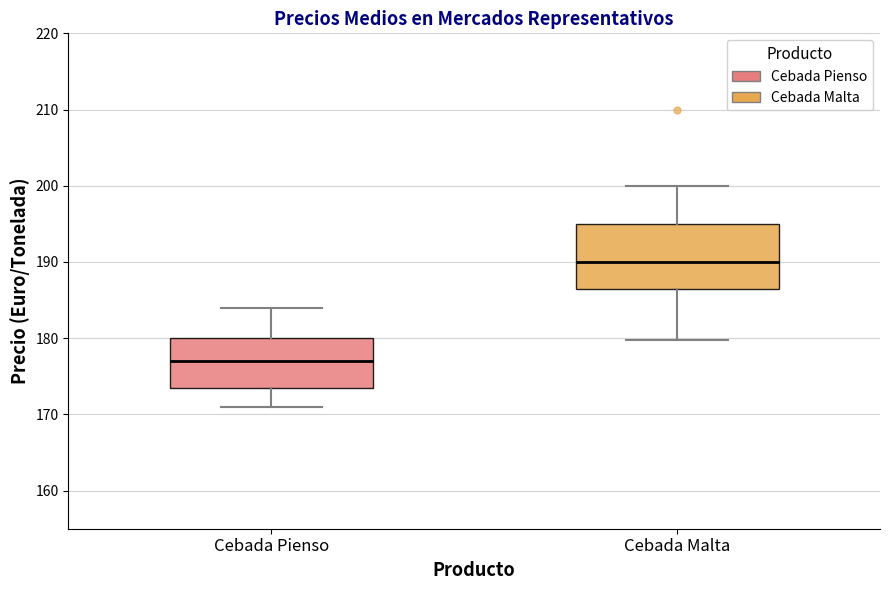

Which box is the tallest, from its lower edge to its upper edge?

Cebada Malta